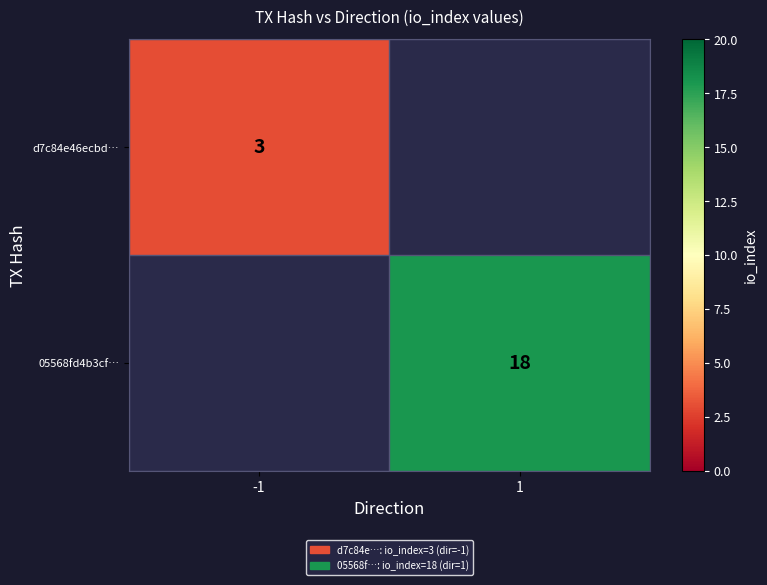

The d7c84e46ecbd… series shows 3 at -1. True or false?

True